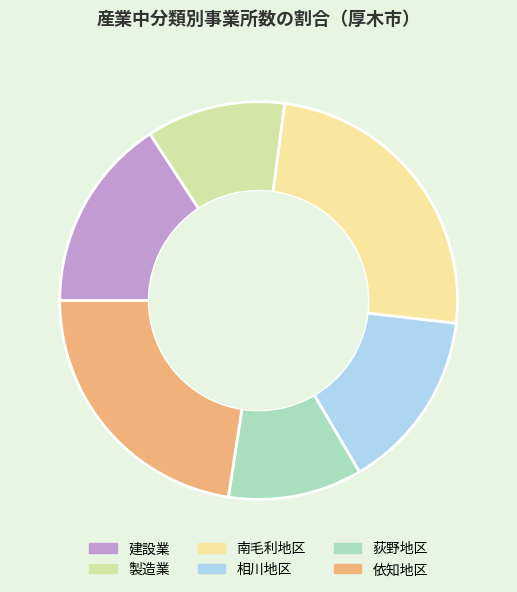

The 製造業 slice represents 1% of the pie. True or false?

False